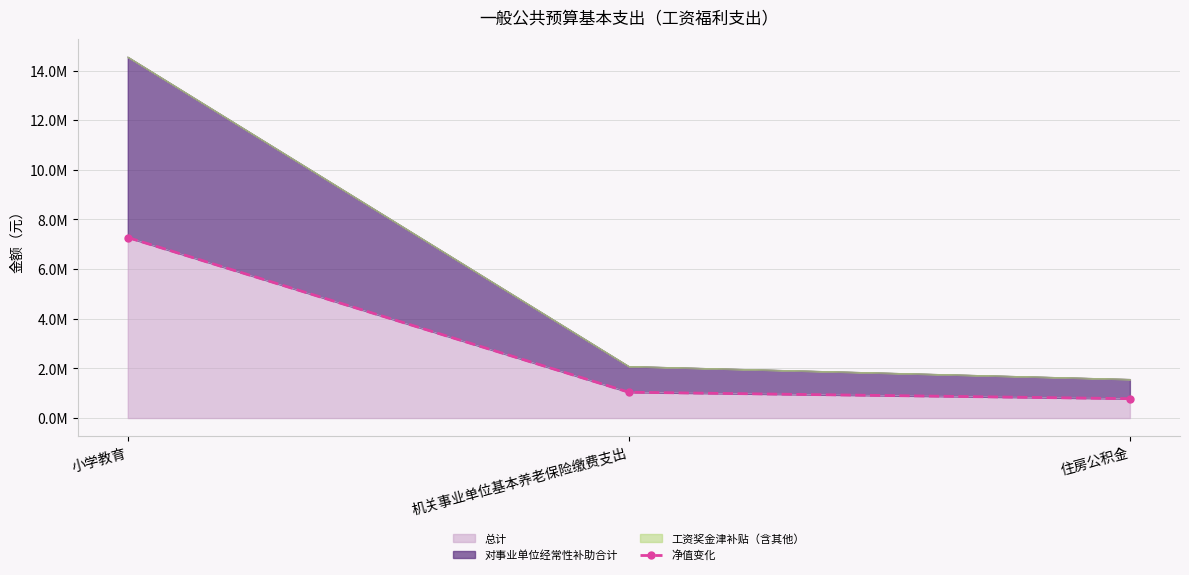

What position from the right is 机关事业单位基本养老保险缴费支出?

2